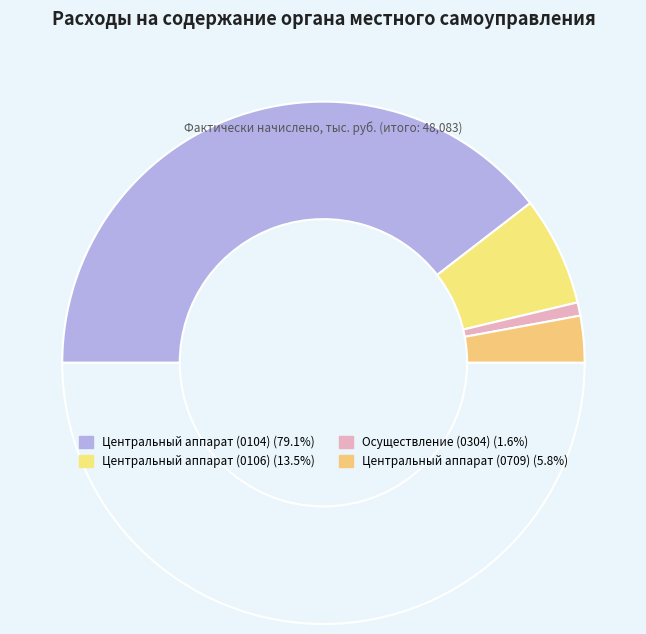

How many segments does this pie chart have?

5